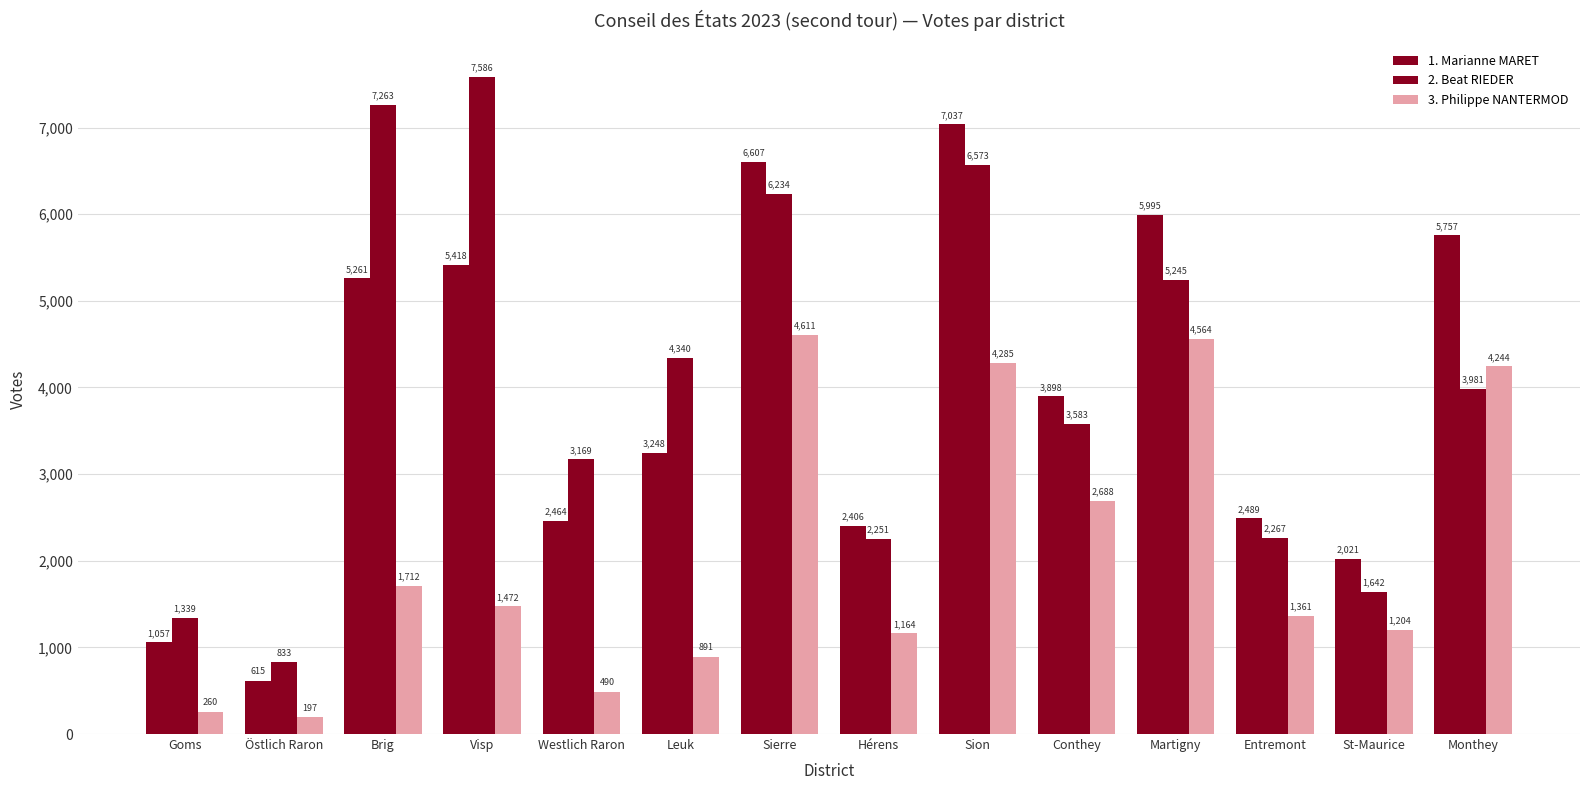

Reading right to left, extract all data points from this chart.

1. Marianne MARET: 5757	2021	2489	5995	3898	7037	2406	6607	3248	2464	5418	5261	615	1057
2. Beat RIEDER: 3981	1642	2267	5245	3583	6573	2251	6234	4340	3169	7586	7263	833	1339
3. Philippe NANTERMOD: 4244	1204	1361	4564	2688	4285	1164	4611	891	490	1472	1712	197	260